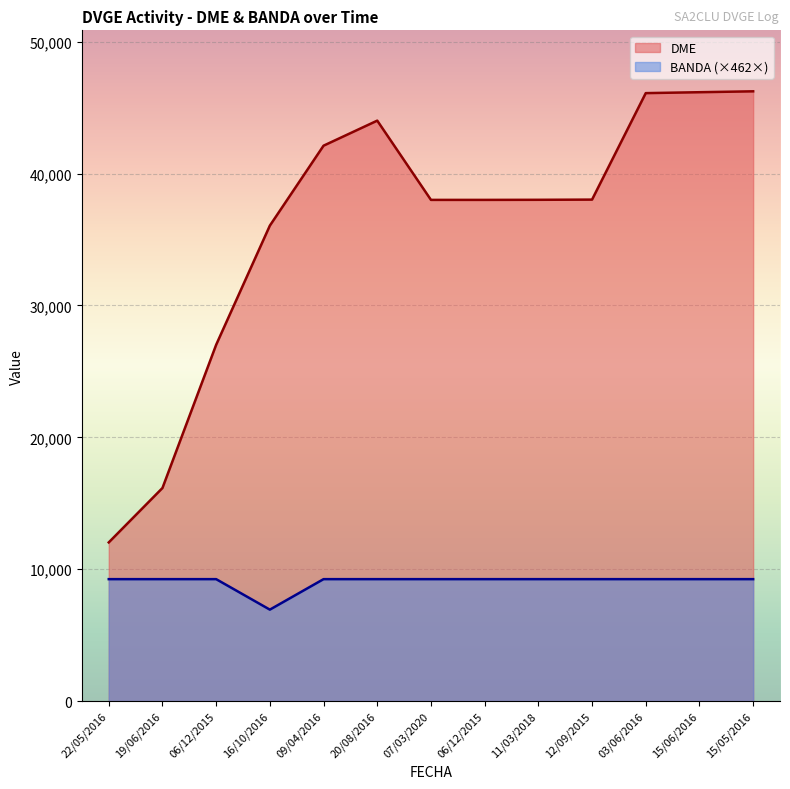

At 11/03/2018, list the series in order from largest to smallest.

DME, BANDA (×462×)